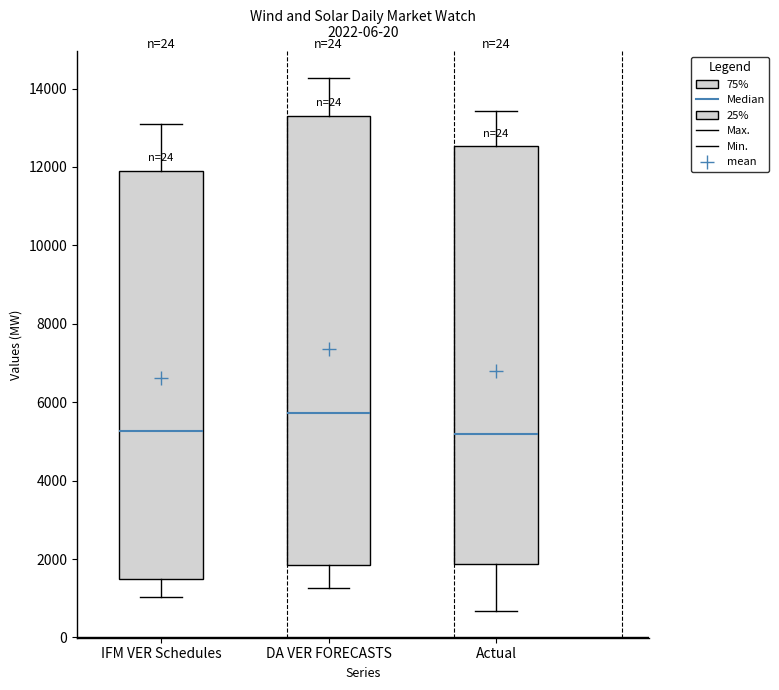

Comparing the boxes themselves (not the whiskers), which one is the tallest?

DA VER FORECASTS